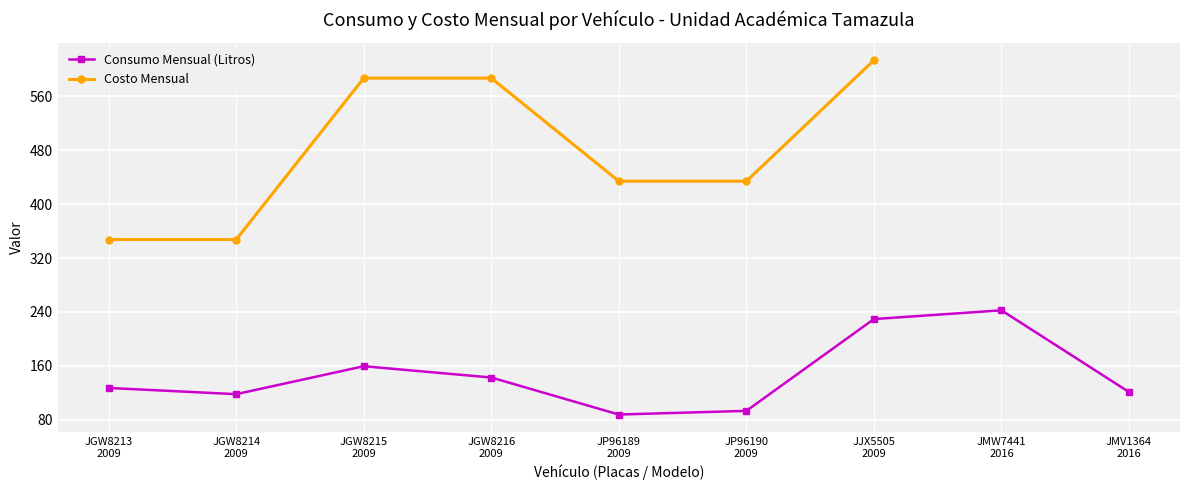

True or false: Consumo Mensual (Litros) and Costo Mensual intersect in this chart.

False